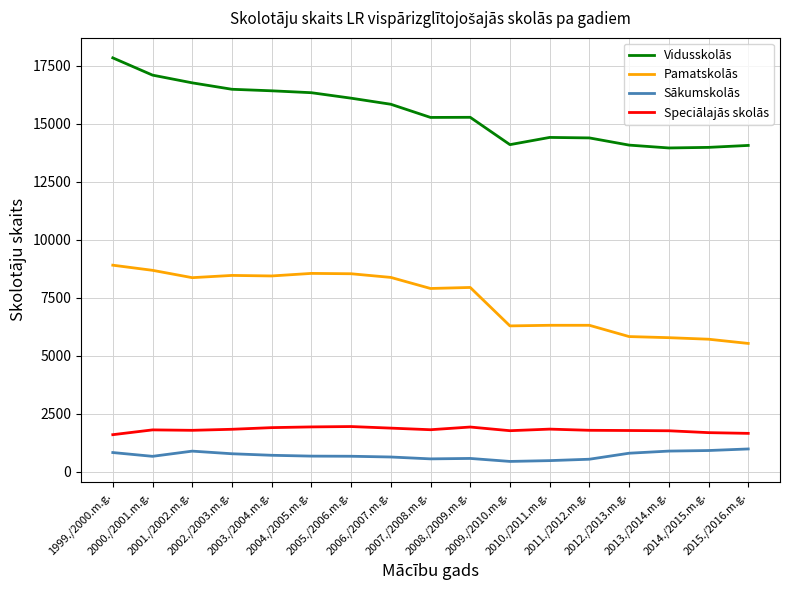

True or false: Vidusskolās and Speciālajās skolās cross at least once.

False